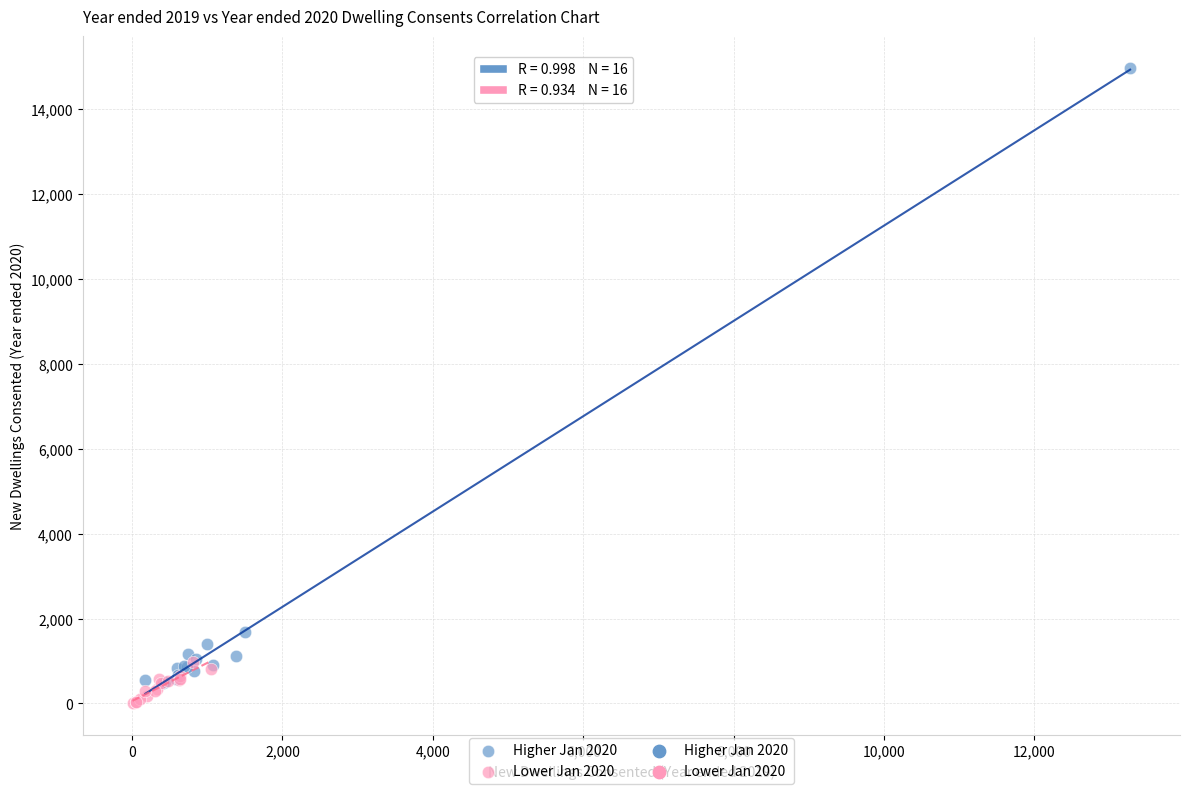

Which series has the widest spread of Y values?

Higher Jan 2020